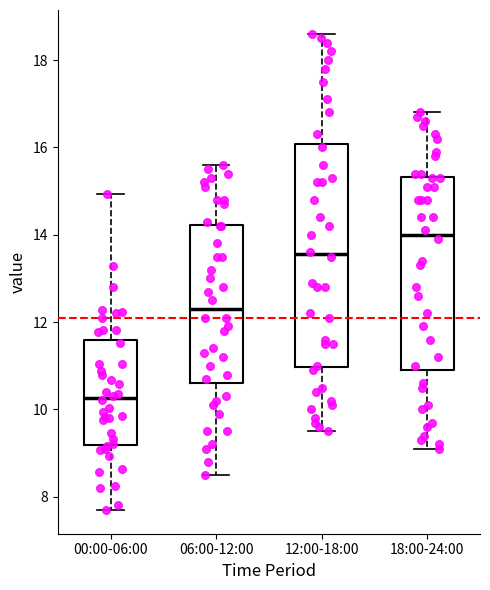

Comparing the boxes themselves (not the whiskers), which one is the tallest?

12:00-18:00